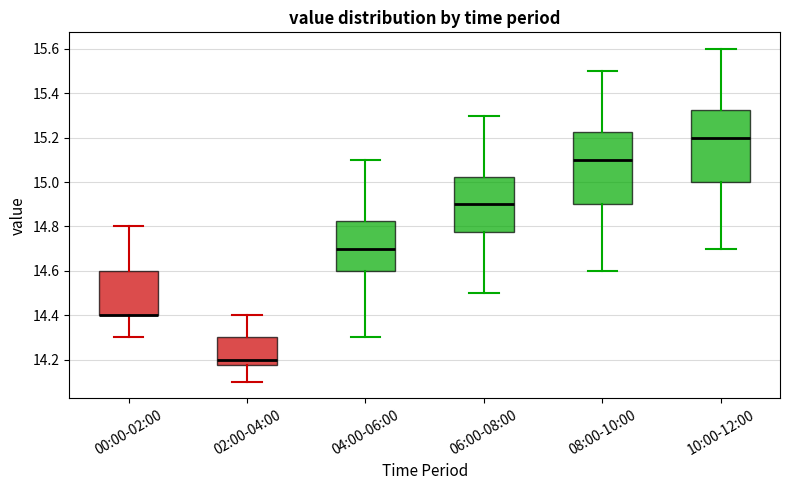

Where is the upper edge of the box for 04:00-06:00 on the y-axis? The values are not printed on the chart, so give them approximately, as read against the axis.

14.82